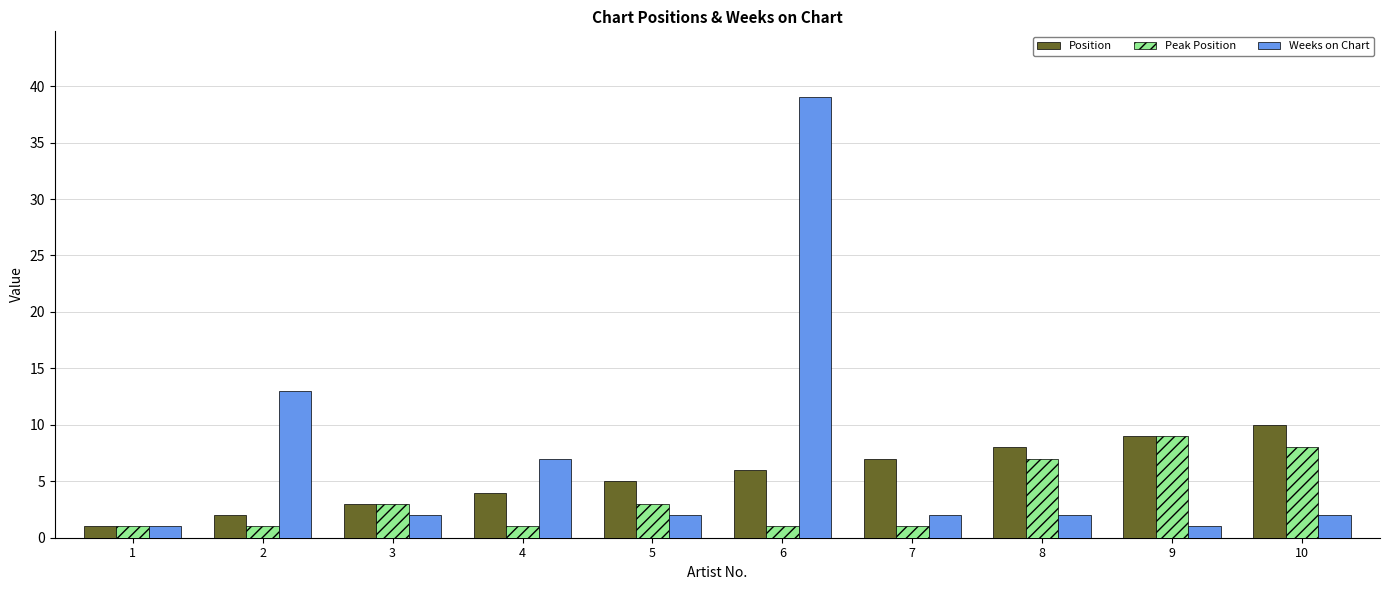

Which label corresponds to the largest value in the chart?

6